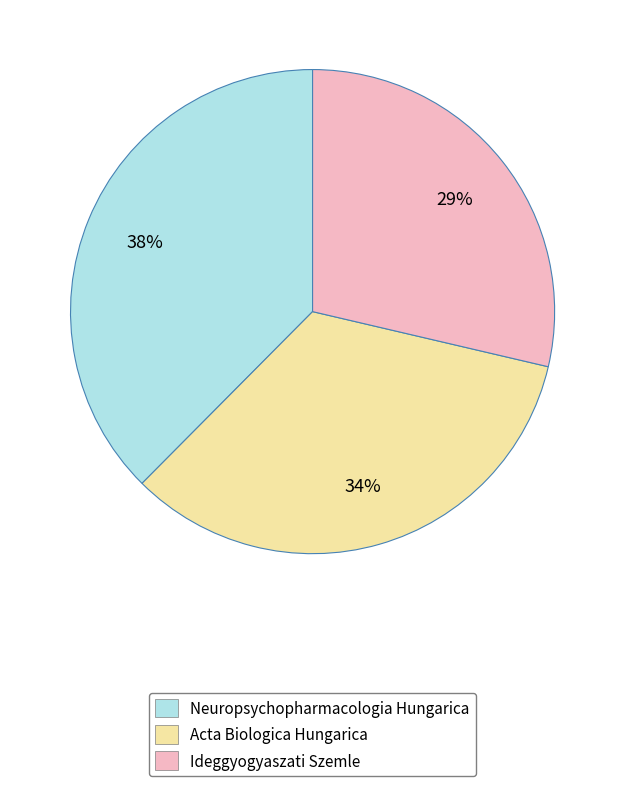

What is the ratio of the value at Acta Biologica Hungarica to the value at Ideggyogyaszati Szemle?

1.2